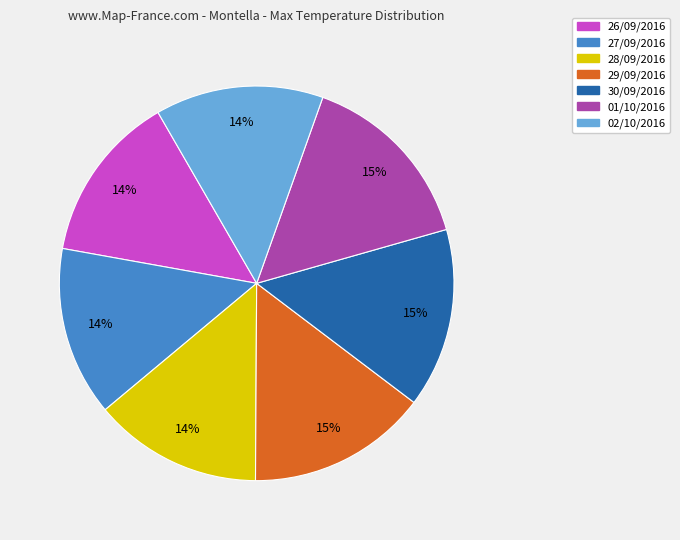

How many slices are in this pie chart?

7